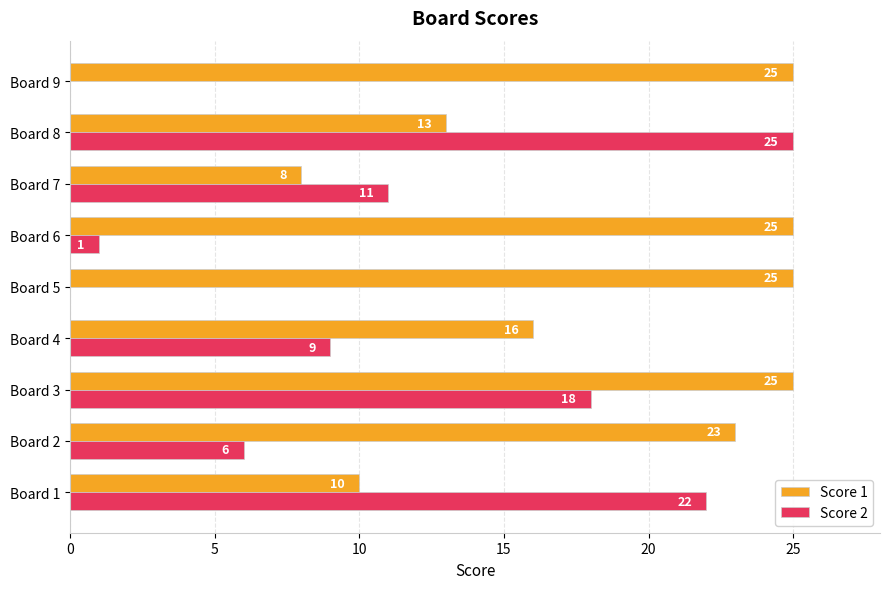

What is the sum of all Score 2 values?

92